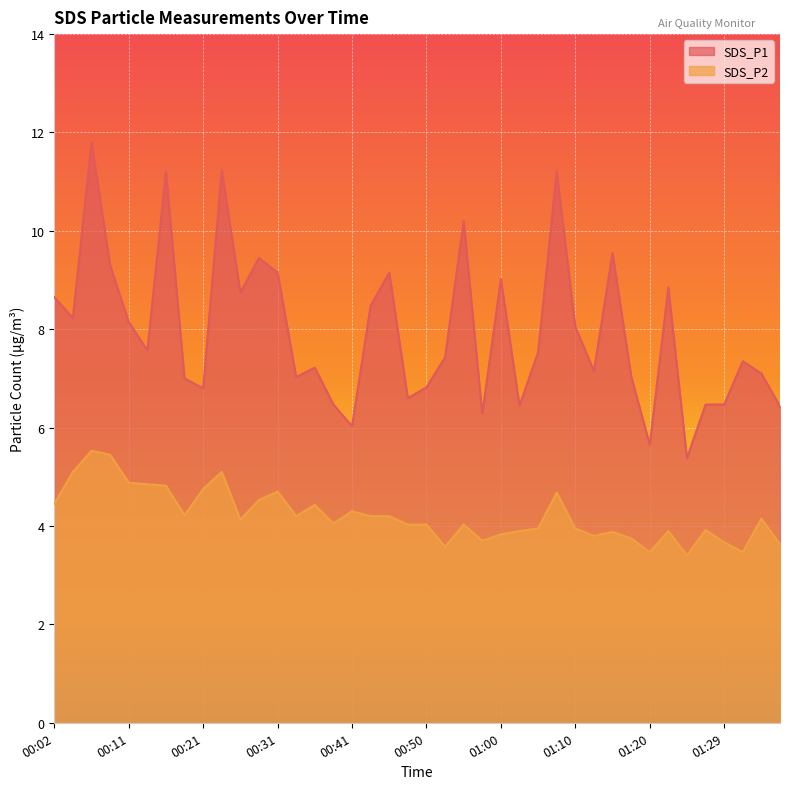

What is the maximum value shown in the chart?

11.8